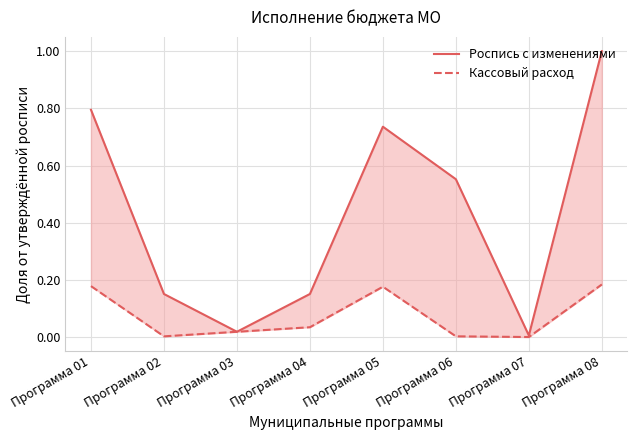

At which category is the sum across all series the highest?

Программа 08